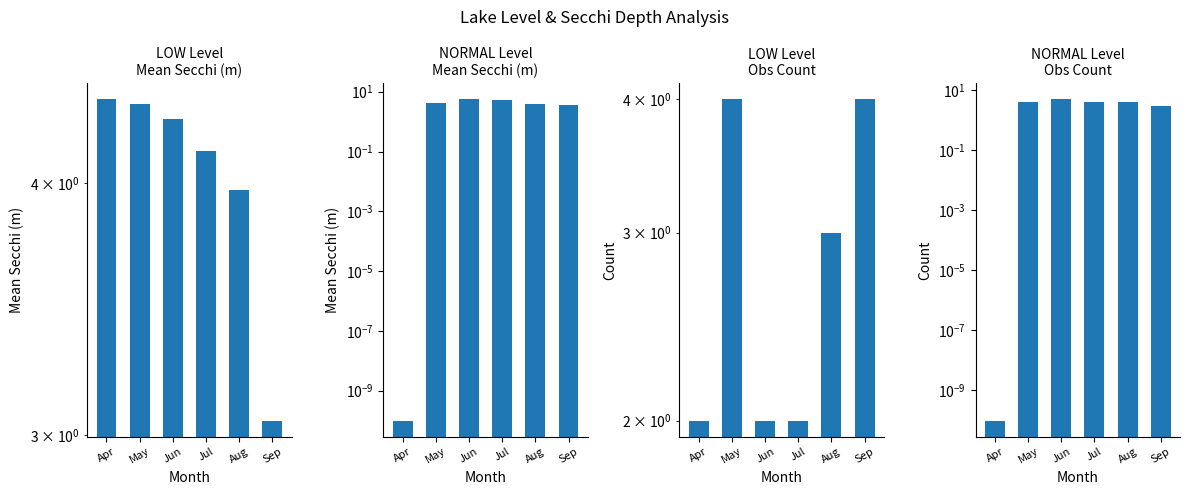

Rank the series by their maximum value, from highest to lowest.

NORMAL, NORMAL count, LOW, LOW count